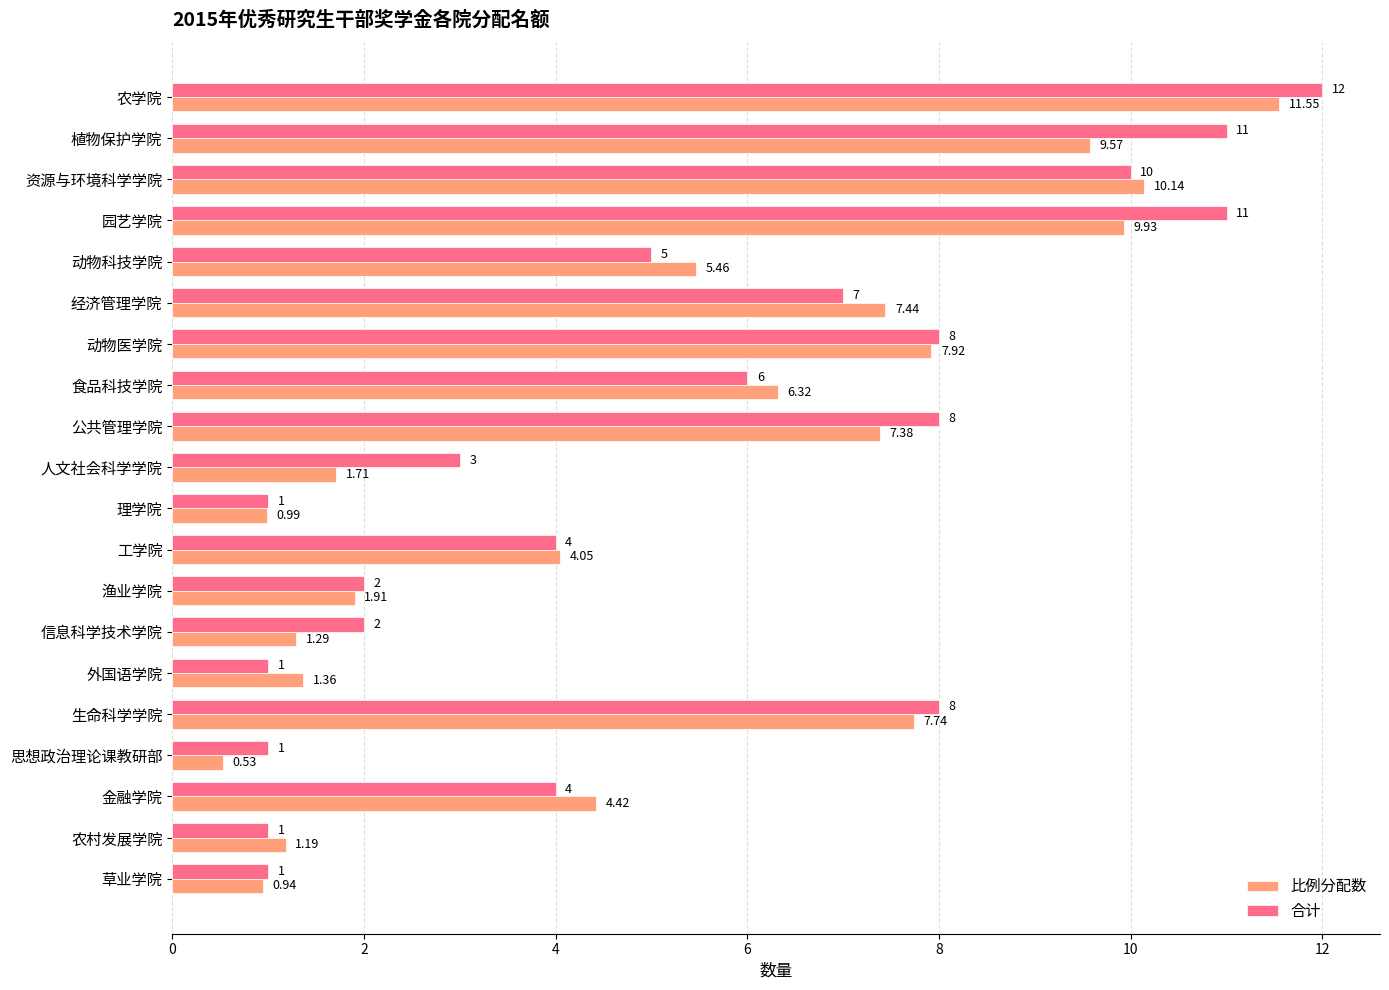

Which series has the largest range (max minus min)?

比例分配数